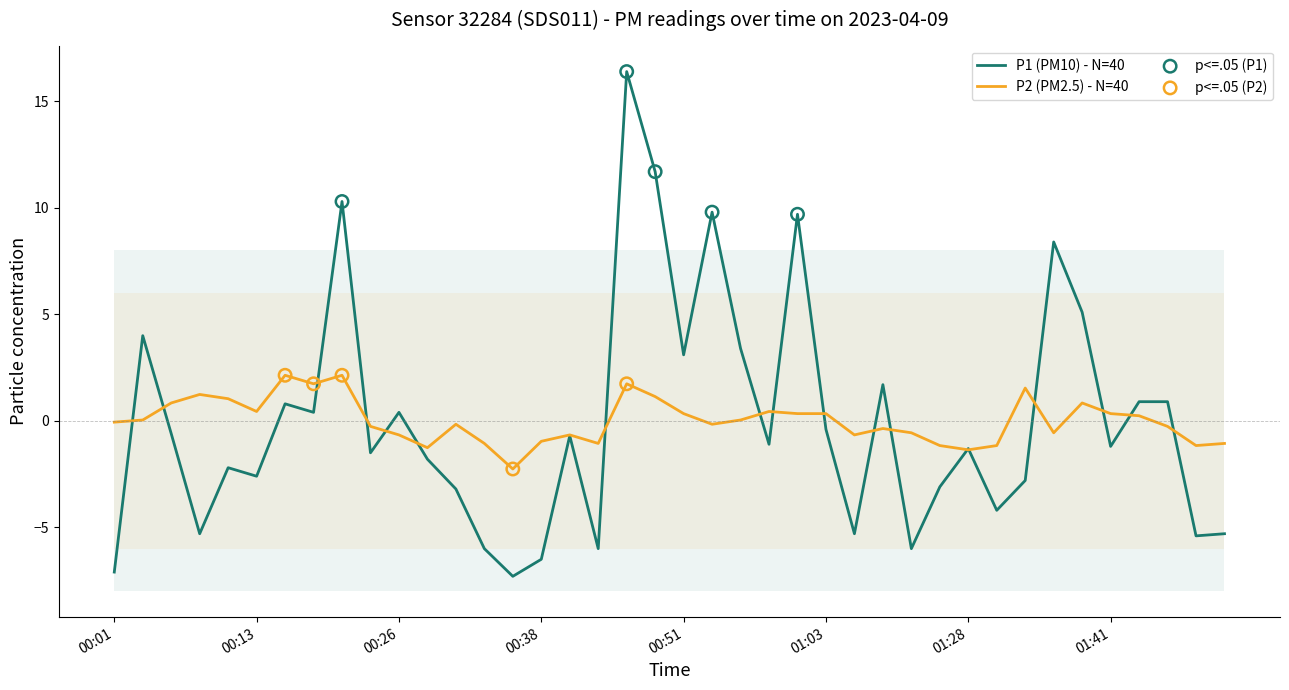

Which series reaches the maximum Y coordinate?

P1